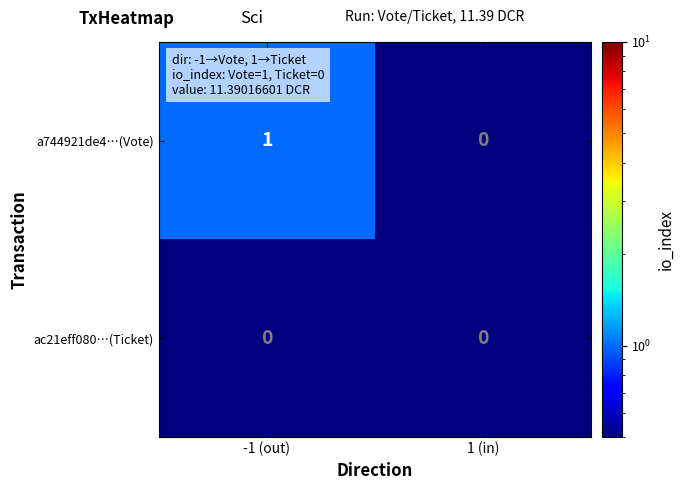

At which category is the sum across all series the highest?

-1 (out)